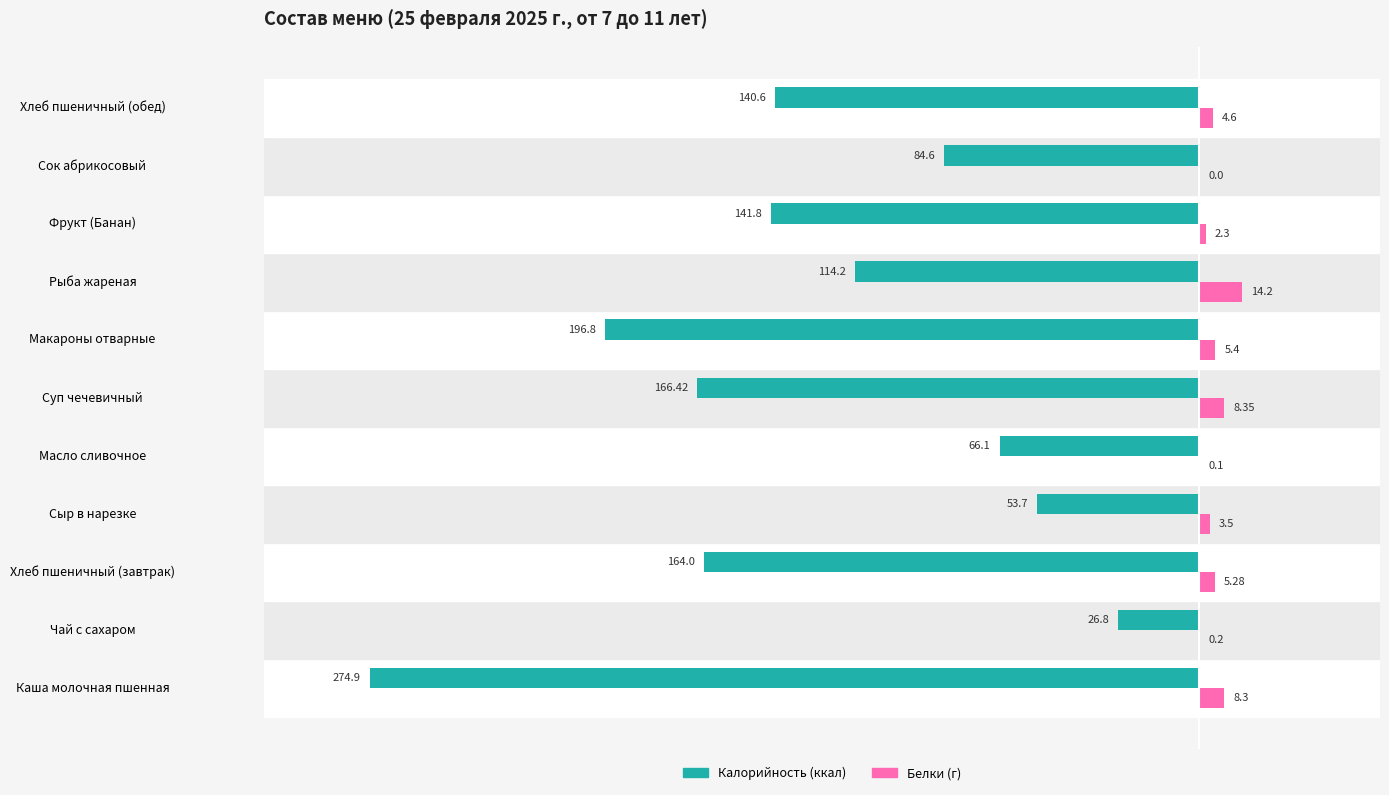

At which category is the sum across all series the highest?

Чай с сахаром